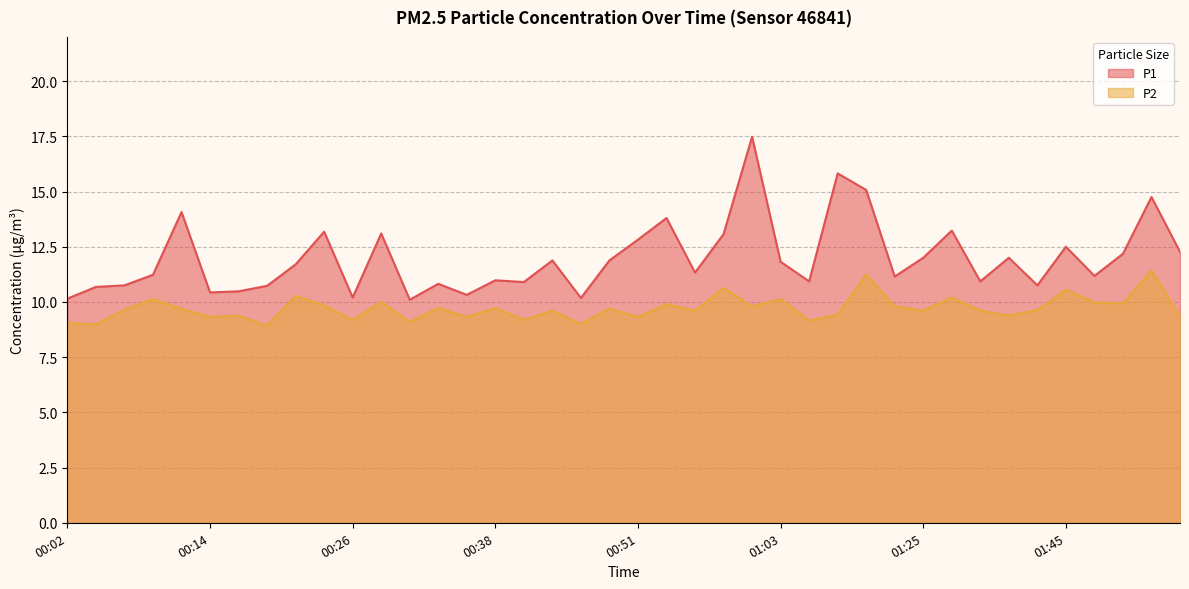

What is the lowest value of the P2 series?

8.9